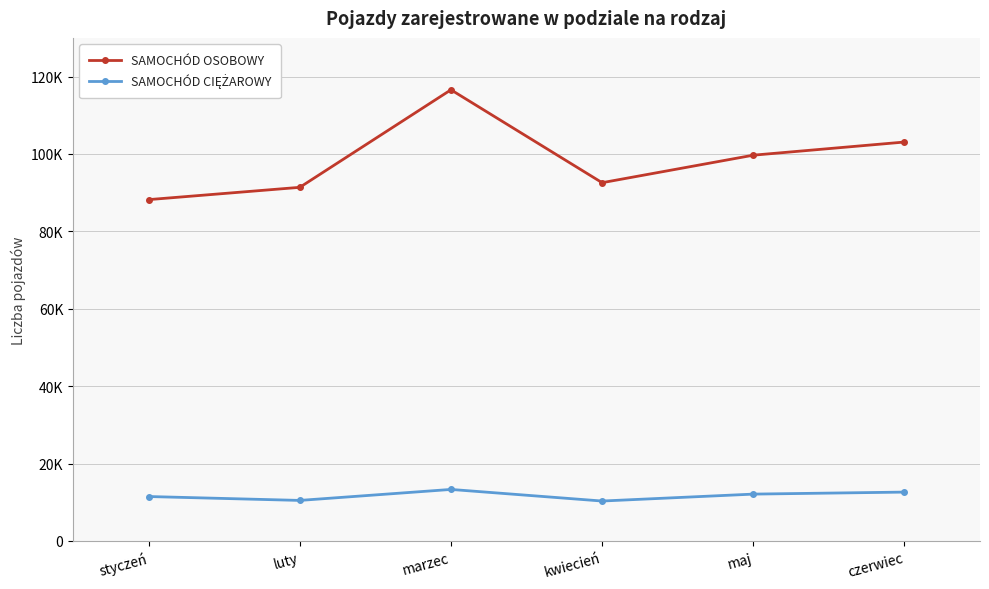

At which label is SAMOCHÓD OSOBOWY closest to 102393?

czerwiec